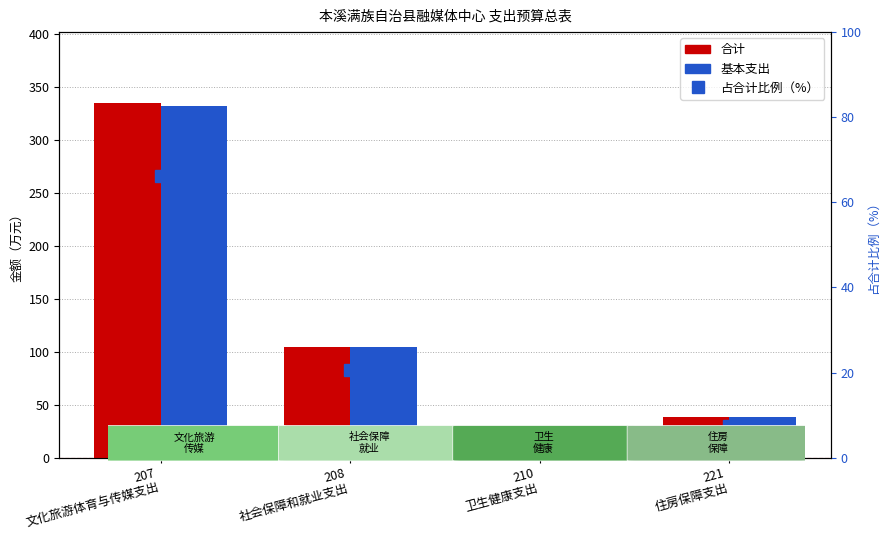

At 221
住房保障支出, list the series in order from smallest to largest.

占合计比例, 合计, 基本支出